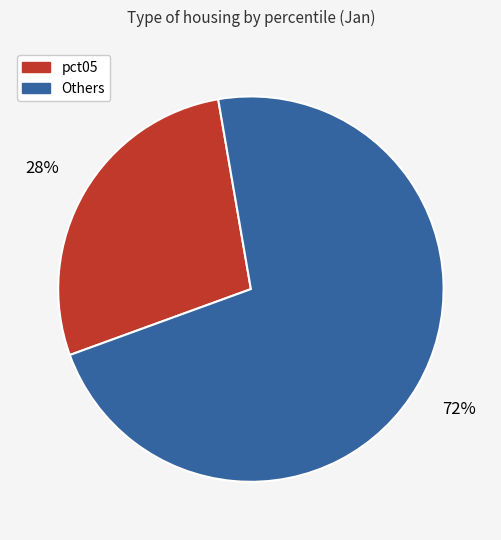

Count the number of slices in the pie.

2